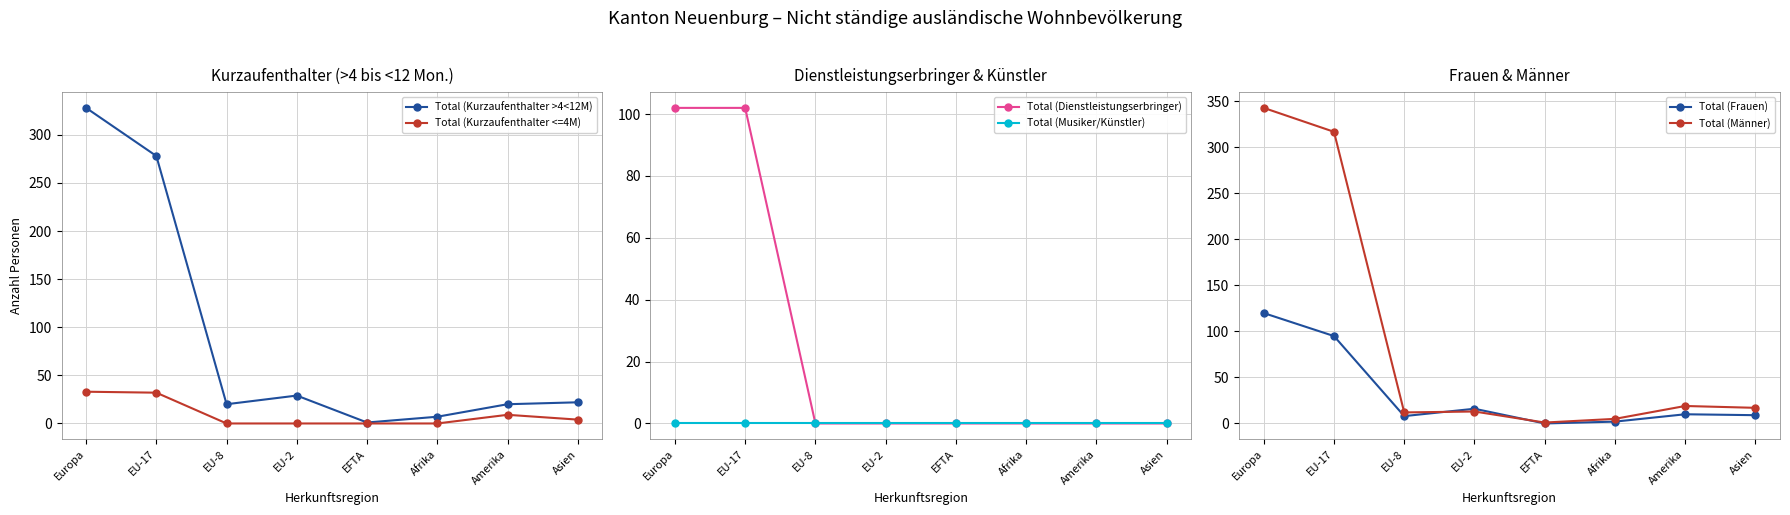

What position from the left is EU-8?

3